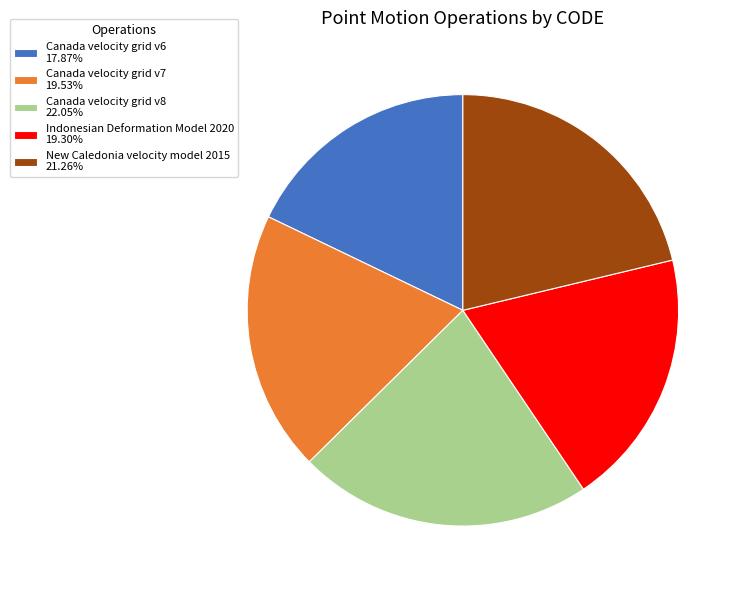

Is there a majority slice in this chart?

No